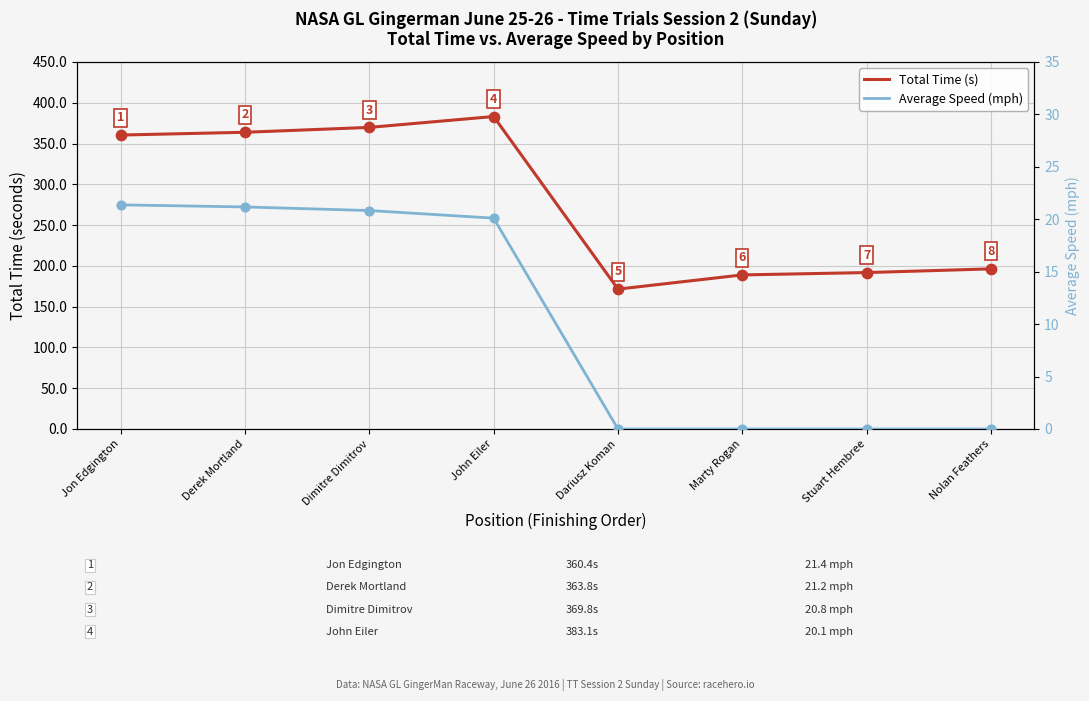

Which series has the largest Y range (max minus min)?

Total Time (s)